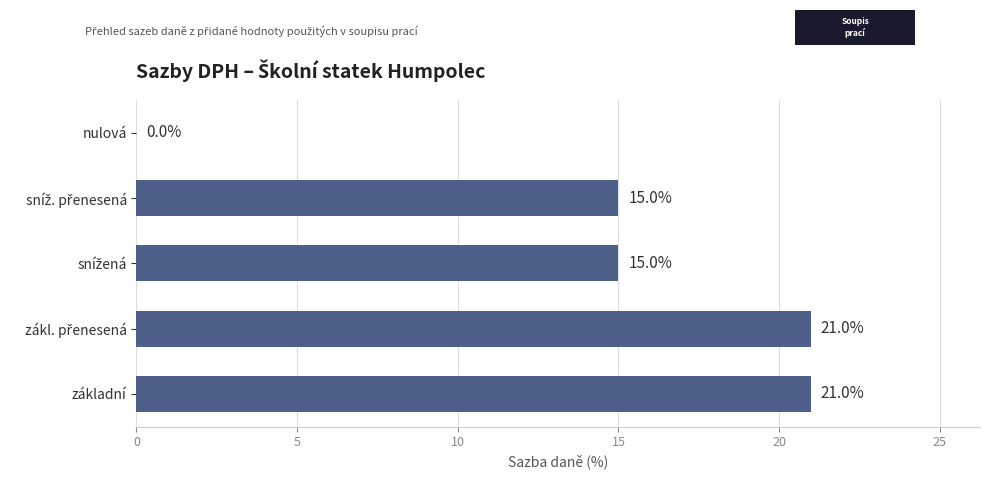

How many distinct data groups are displayed?

1